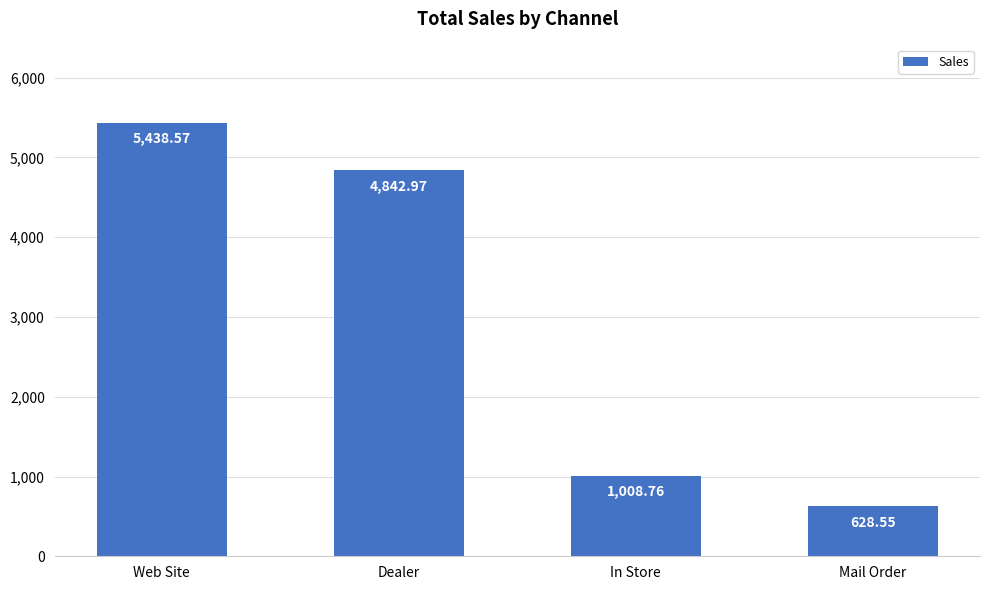

Rank the categories by value from highest to lowest.

Web Site, Dealer, In Store, Mail Order